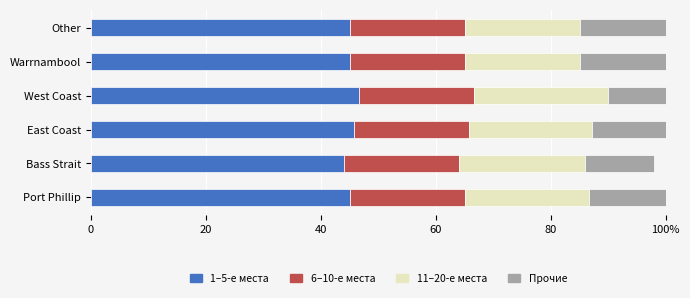

How many values in the 11–20-е места series exceed 21?

4